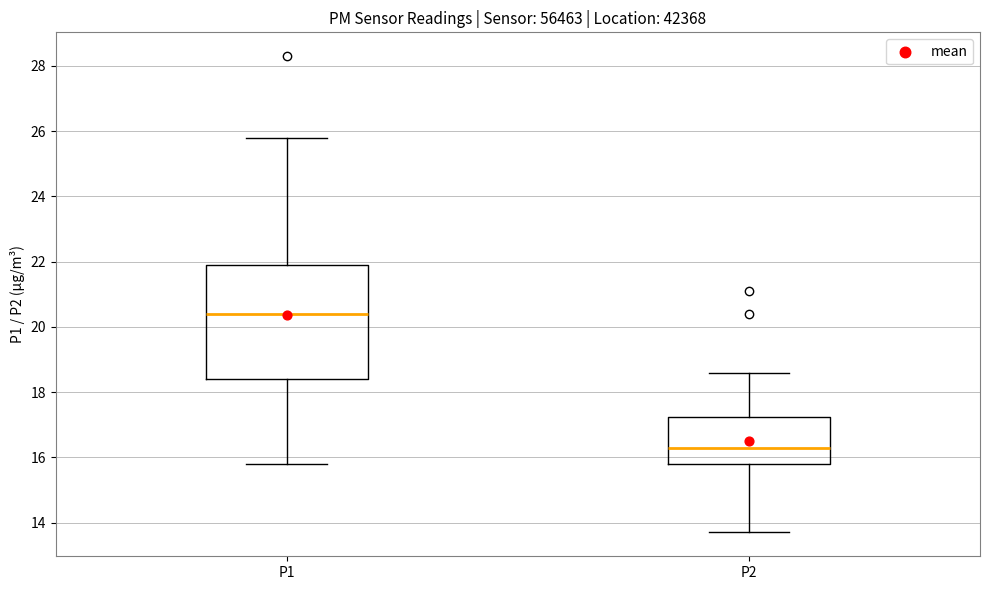

Which box's median line is the lowest?

P2